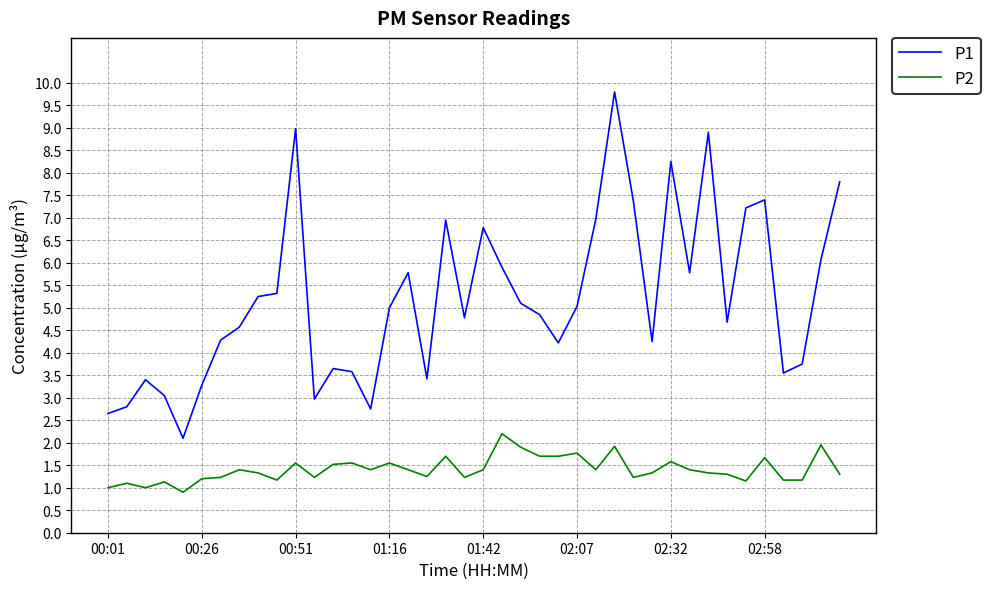

What is the difference between the maximum and minimum values in the P1 series?

7.7